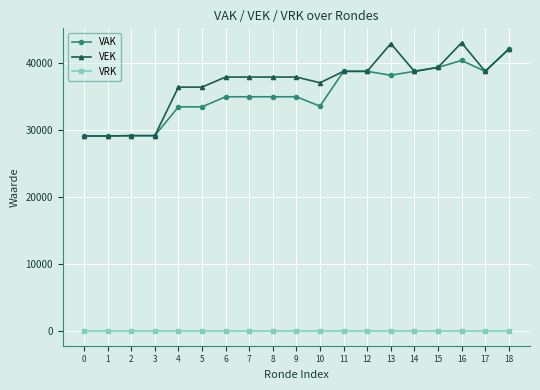

What is the sum of the VEK values at 10 and 0?

66266